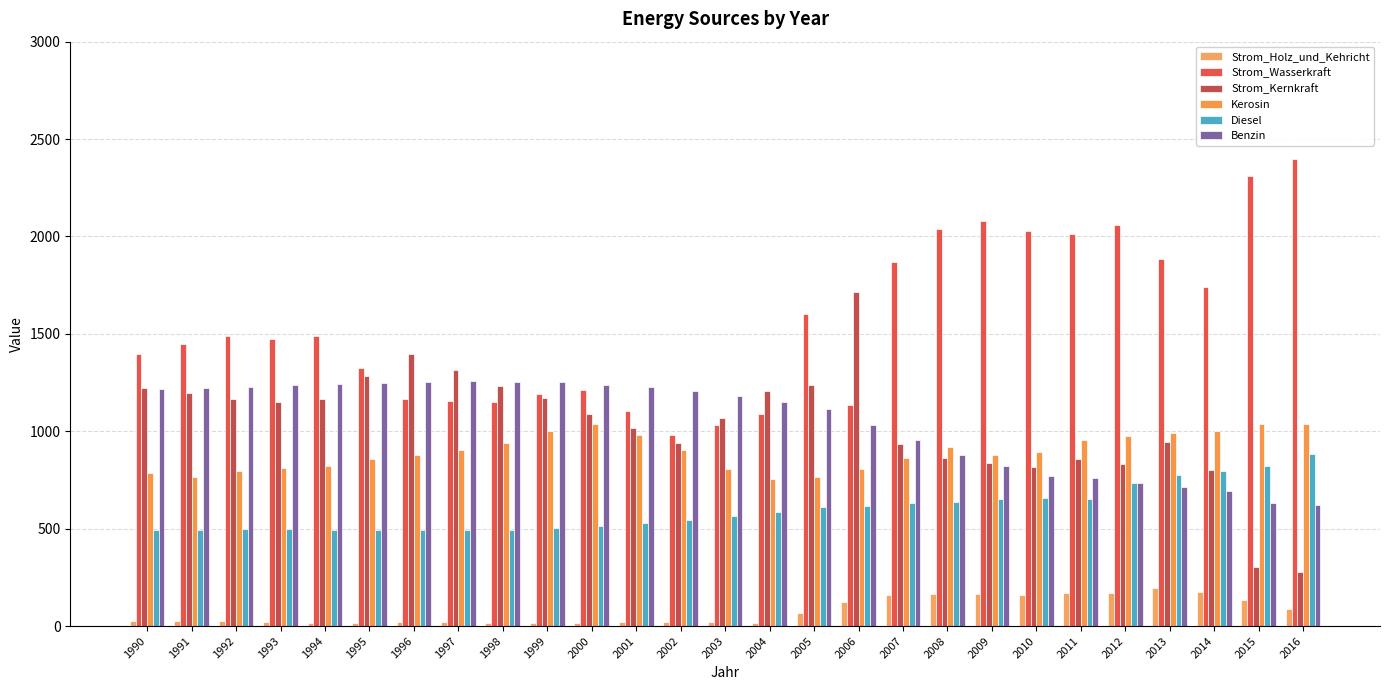

What is the sum of all Strom_Wasserkraft values?

41839.5